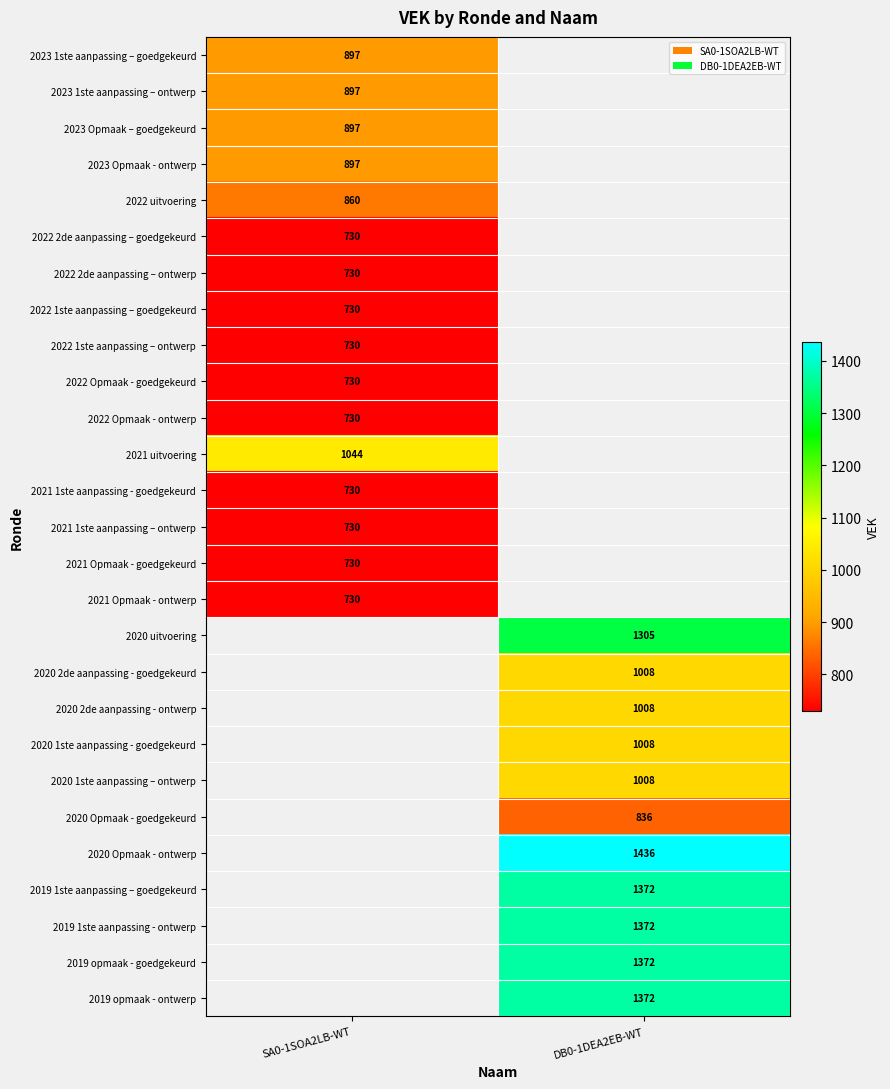

True or false: 2019 opmaak - goedgekeurd has a value of 524 at DB0-1DEA2EB-WT.

False